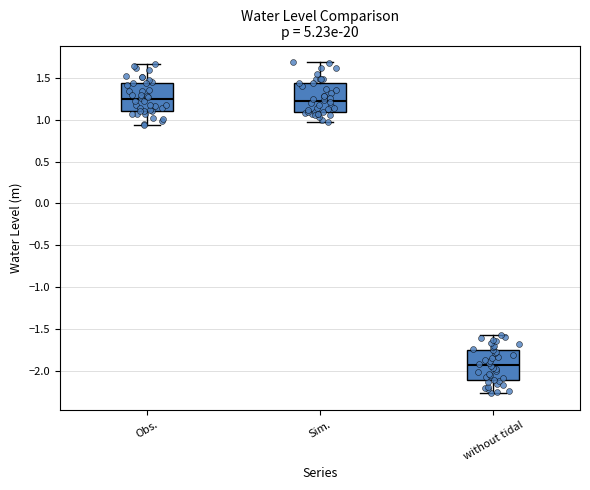

Reading left to right, read every box against the y-axis: the position of its median line, the range the box covers, and the ends of its whiskers. The values are not printed on the chart, so give them approximately, as read against the axis.

Obs.: median 1.25, box 1.10 to 1.45, whiskers 0.95 to 1.65
Sim.: median 1.25, box 1.10 to 1.45, whiskers 0.95 to 1.70
without tidal: median -1.95, box -2.10 to -1.75, whiskers -2.25 to -1.55